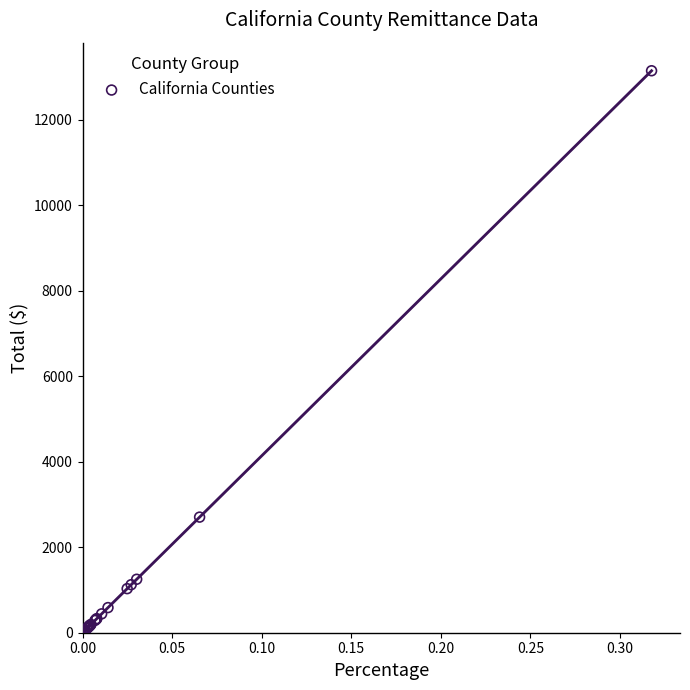

What Y value in the scatter plot is closest to 6575?

2703.6